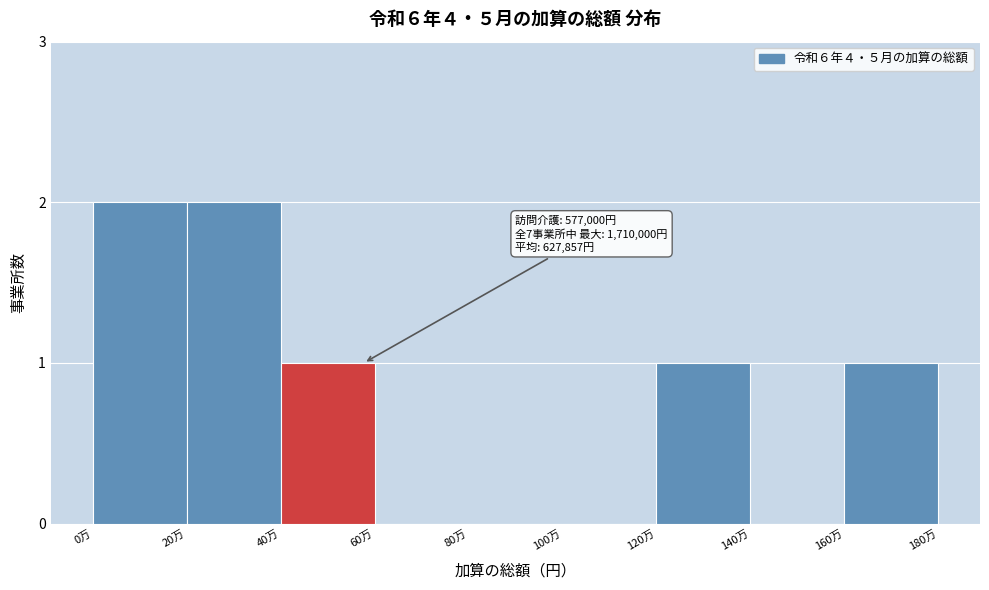

Reading left to right, what are all the values shown in this chart?

0万=2	20万=2	40万=1	60万=0	80万=0	100万=0	120万=1	140万=0	160万=1